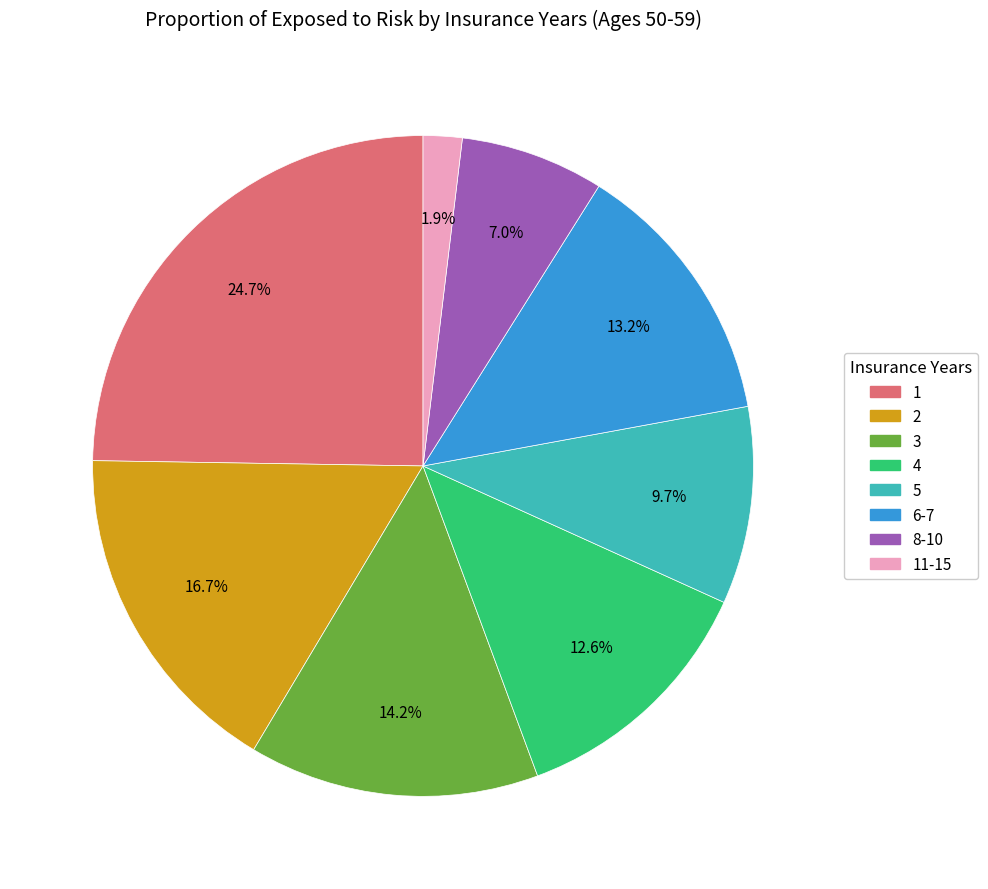

Which slice is the smallest?

11-15